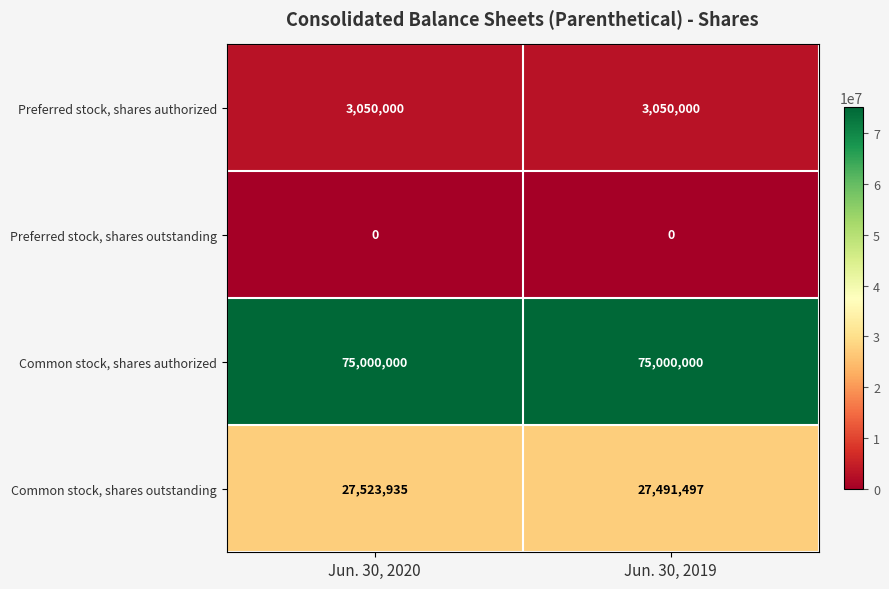

What is the maximum value shown in the chart?

75000000